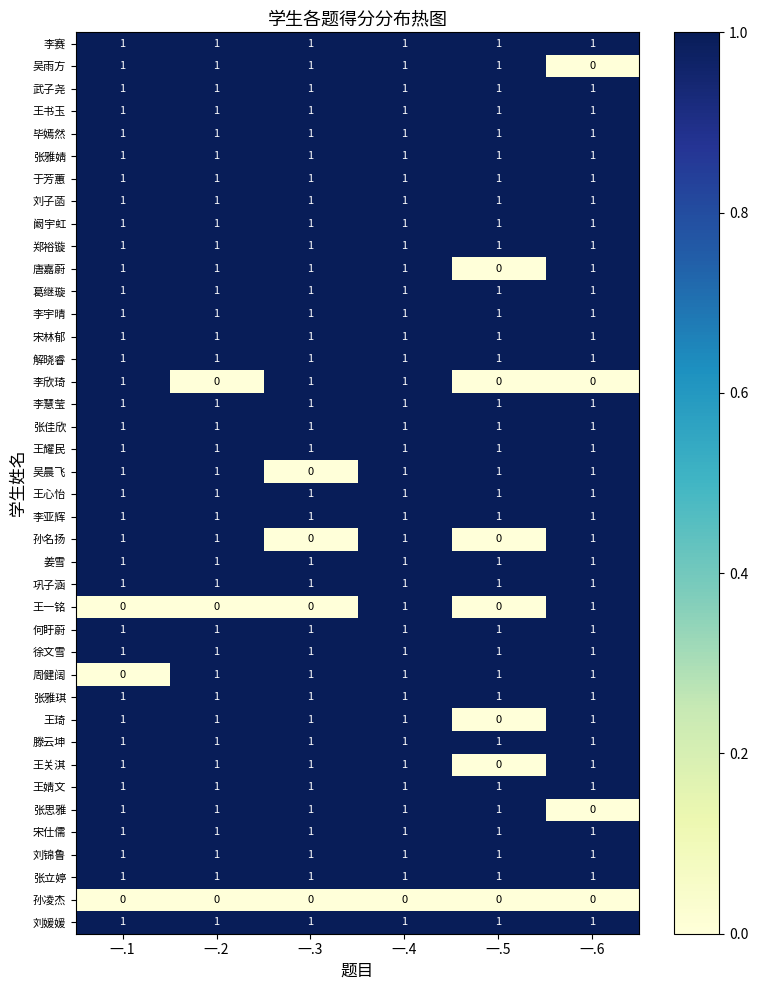

Which category has the lowest value in the 吴雨方 series?

一.6